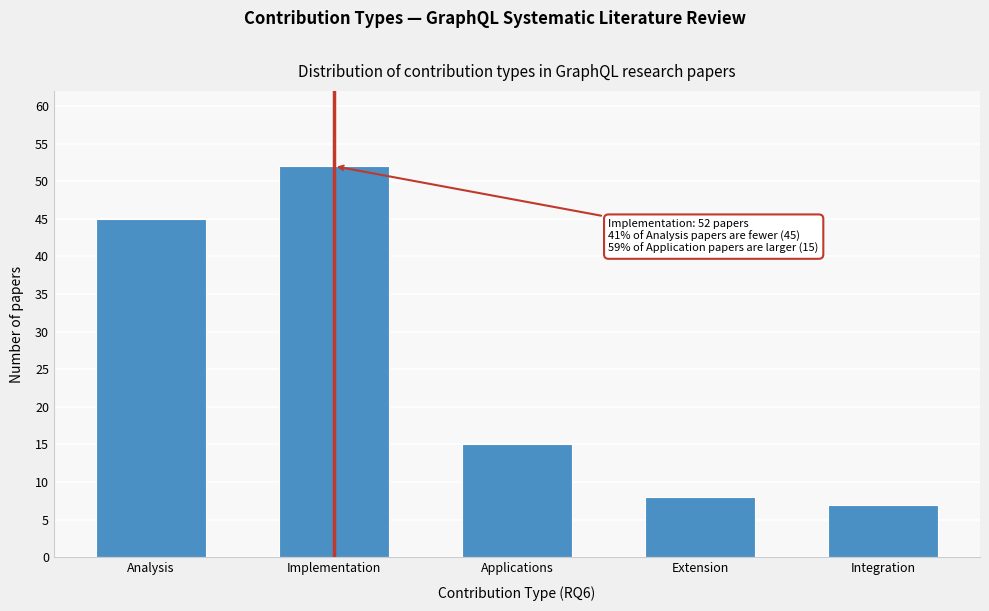

Reading left to right, what are all the values shown in this chart?

45	52	15	8	7